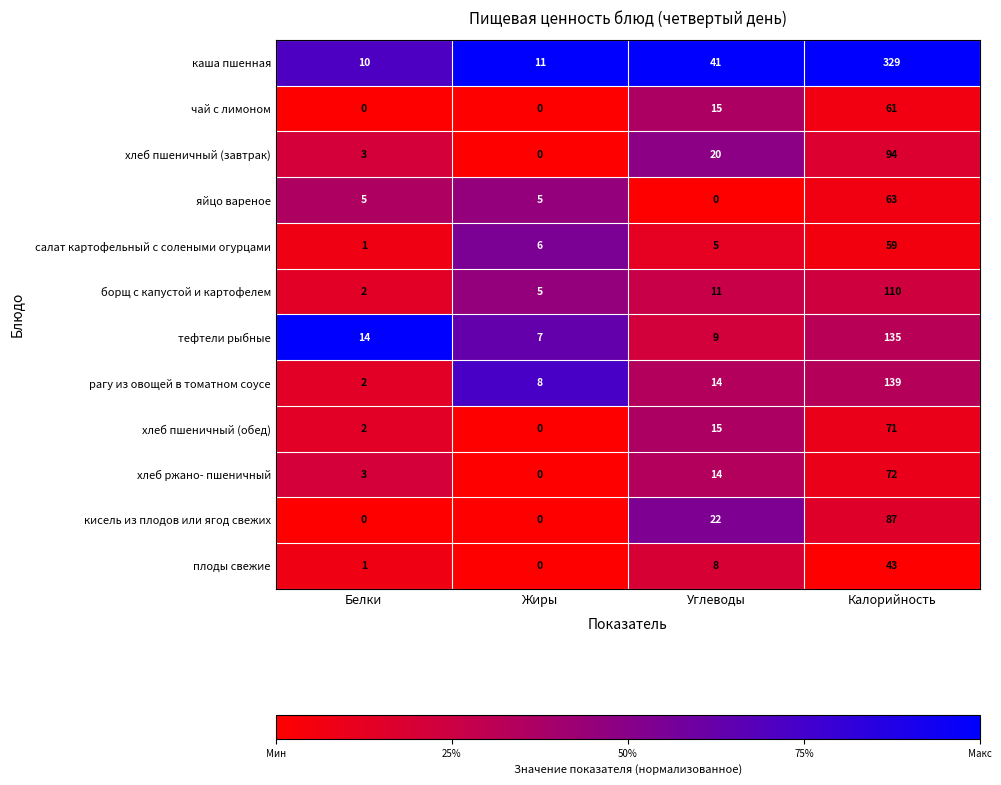

At which category is the sum across all series the highest?

Калорийность